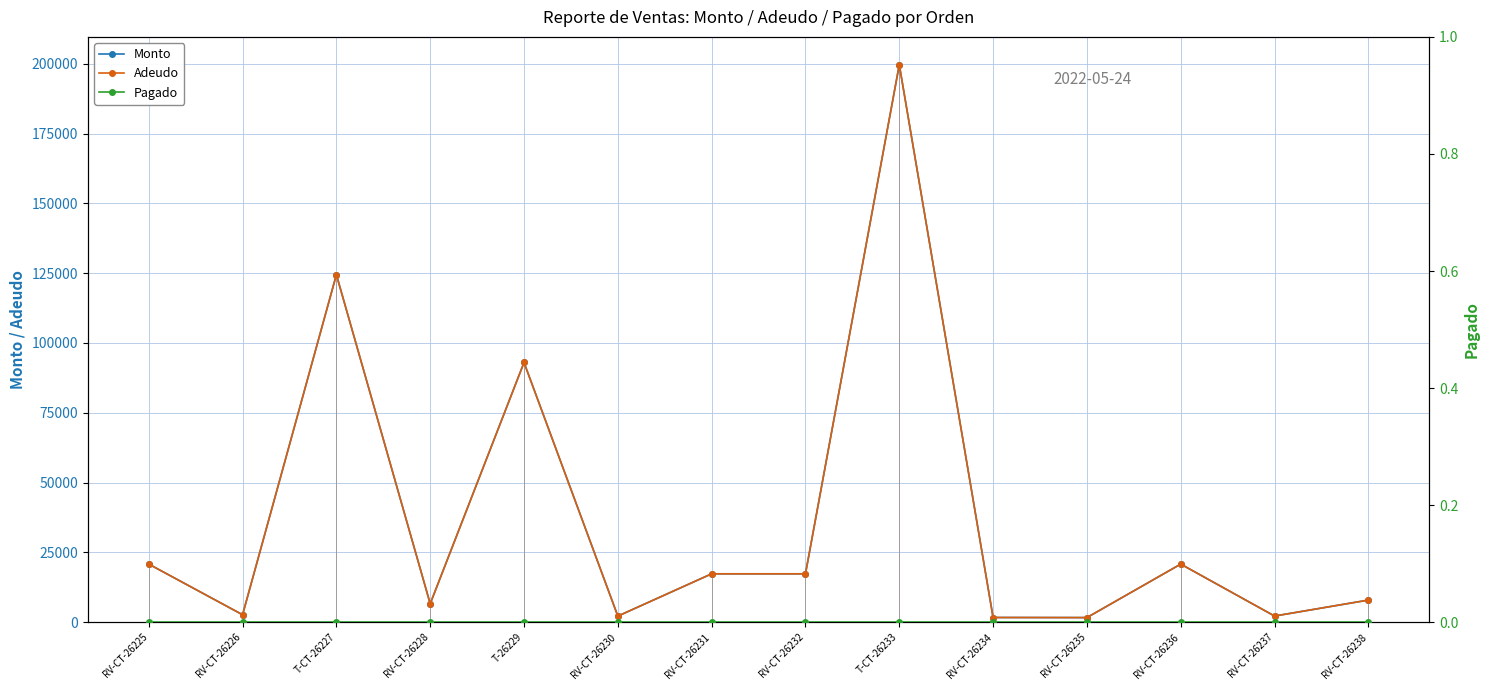

Between RV-CT-26236 and RV-CT-26225, which is larger?

RV-CT-26236